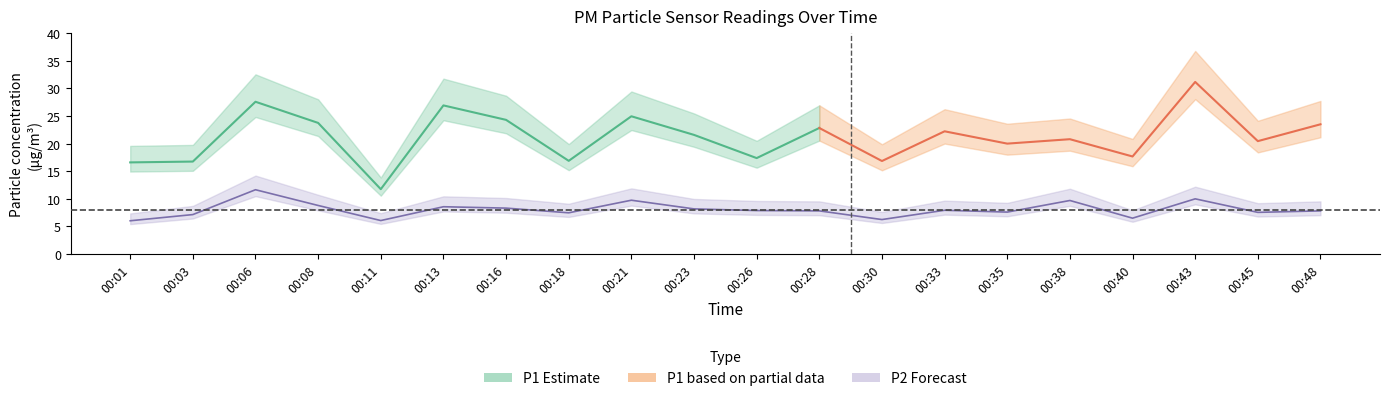

What is the difference between the maximum and minimum values?

5.6